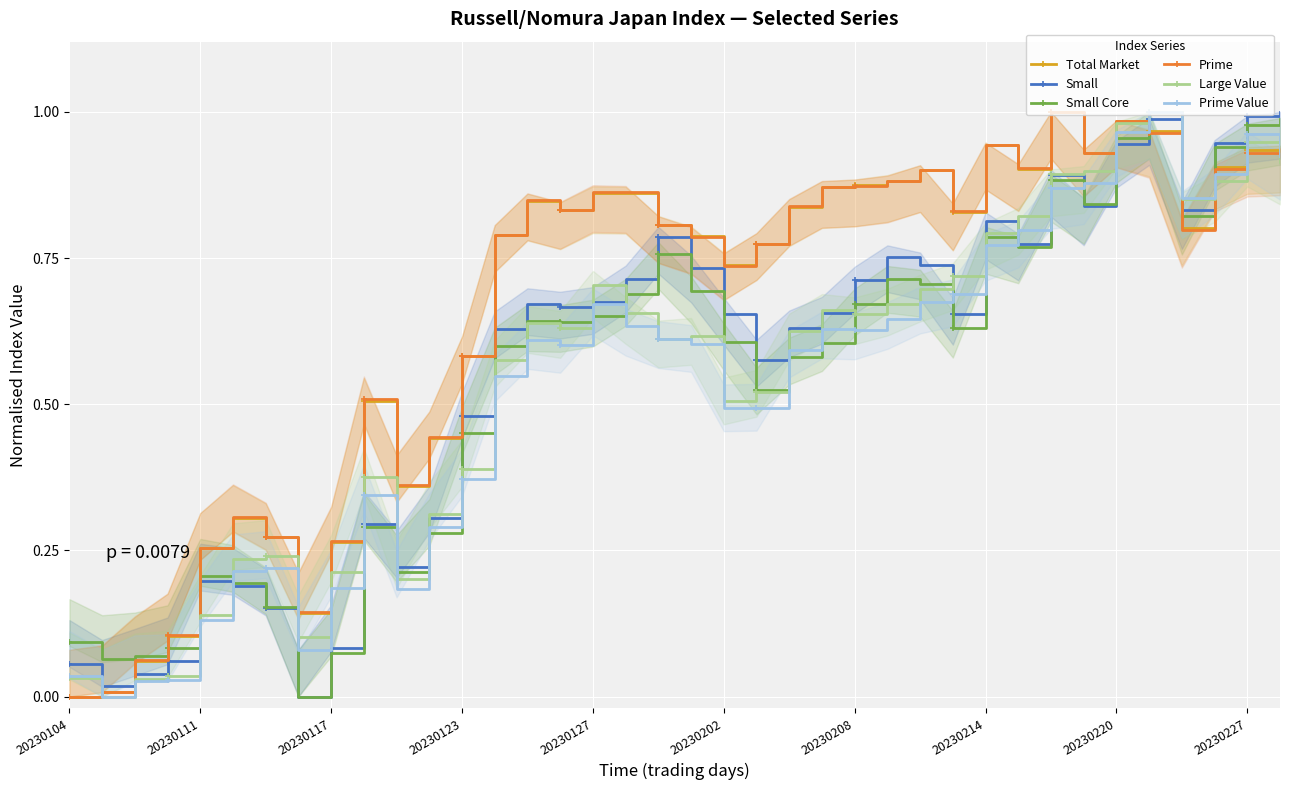

True or false: Small Core has a value of 0.6 at 20230202.

True